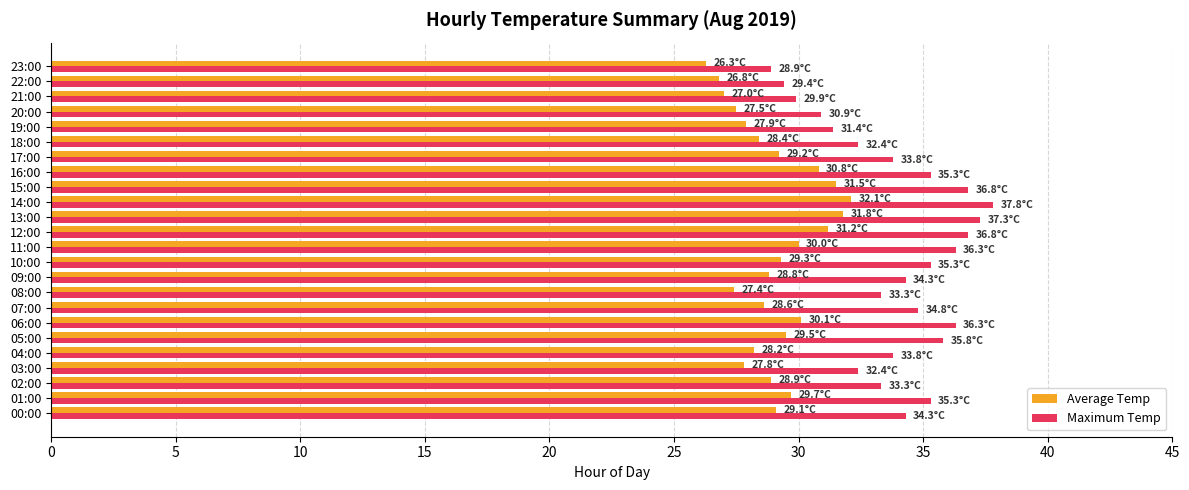

What is the maximum value shown in the chart?

37.8